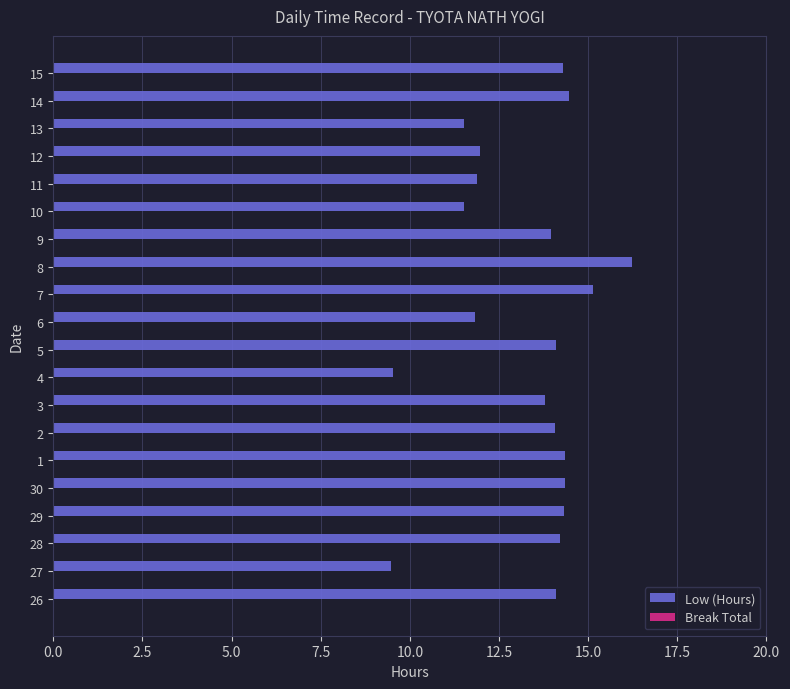

Count the number of data series in this chart.

1